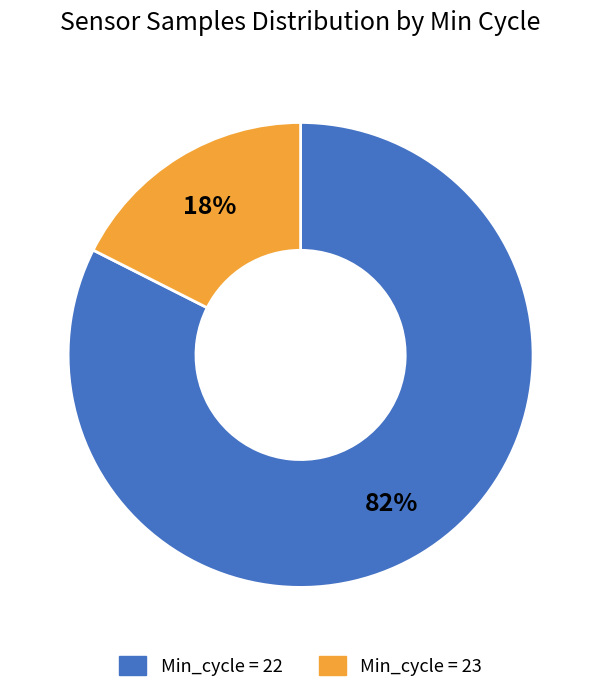

Which category has the smallest portion of the pie?

Min_cycle = 23